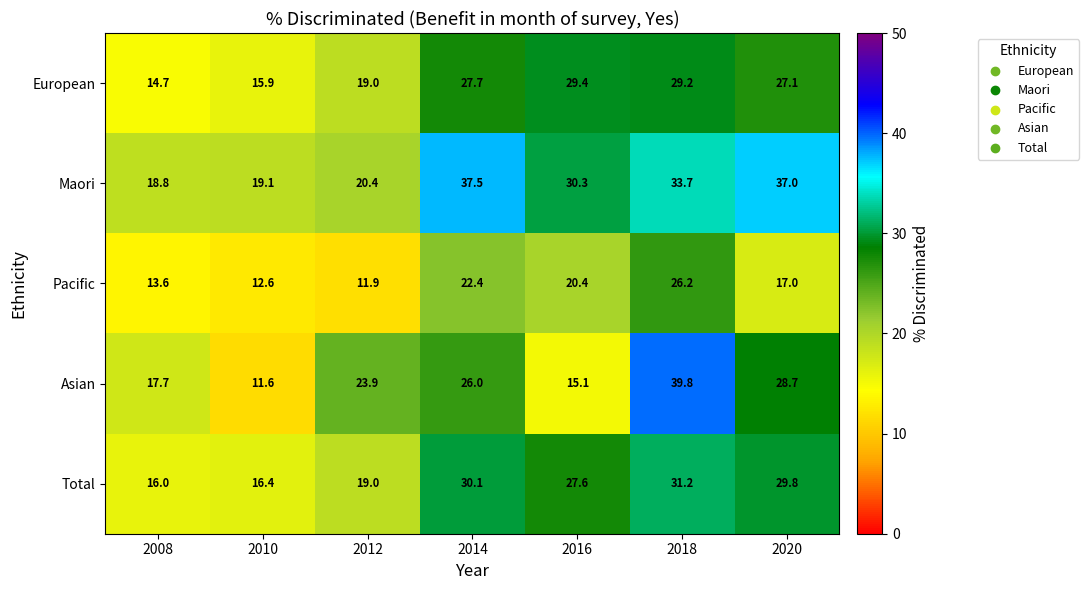

Is the value of Pacific at 2020 greater than the value of European at 2016?

No